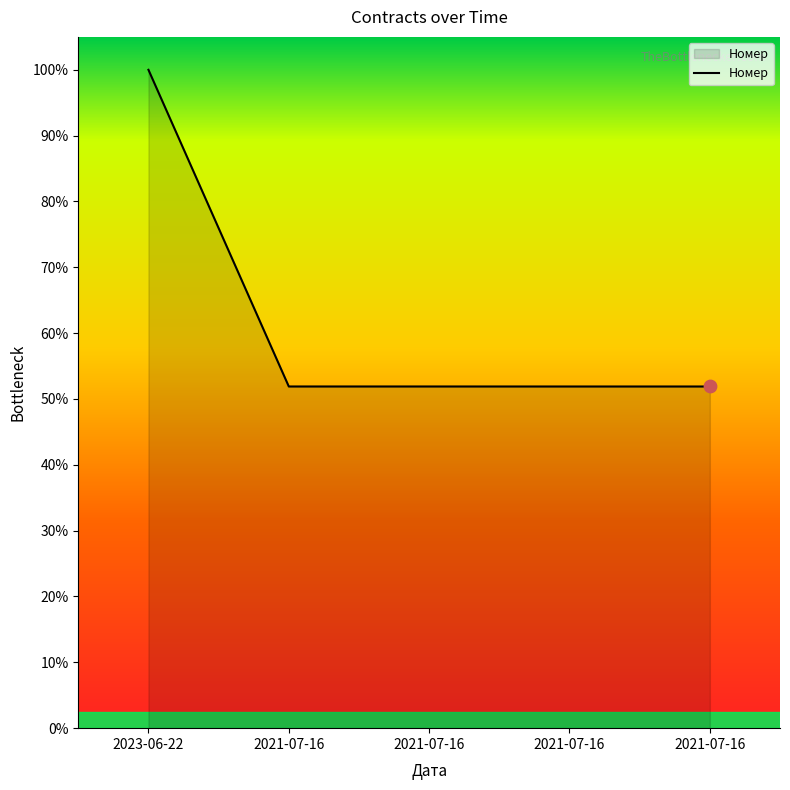

What is the ratio of the value at 2021-07-16 to the value at 2023-06-22?

0.5